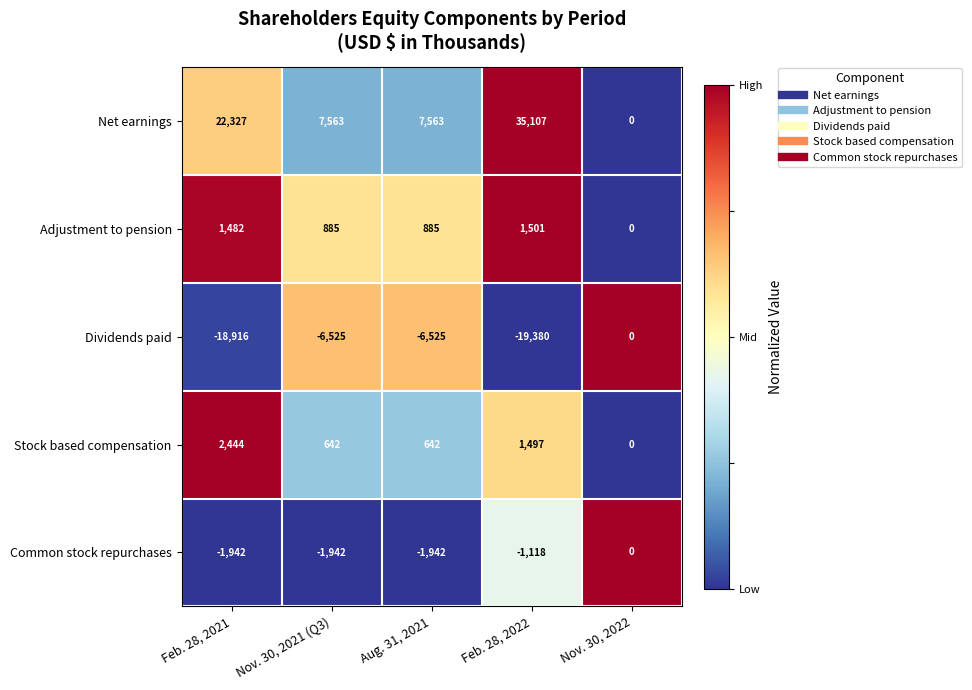

How many distinct data groups are displayed?

5